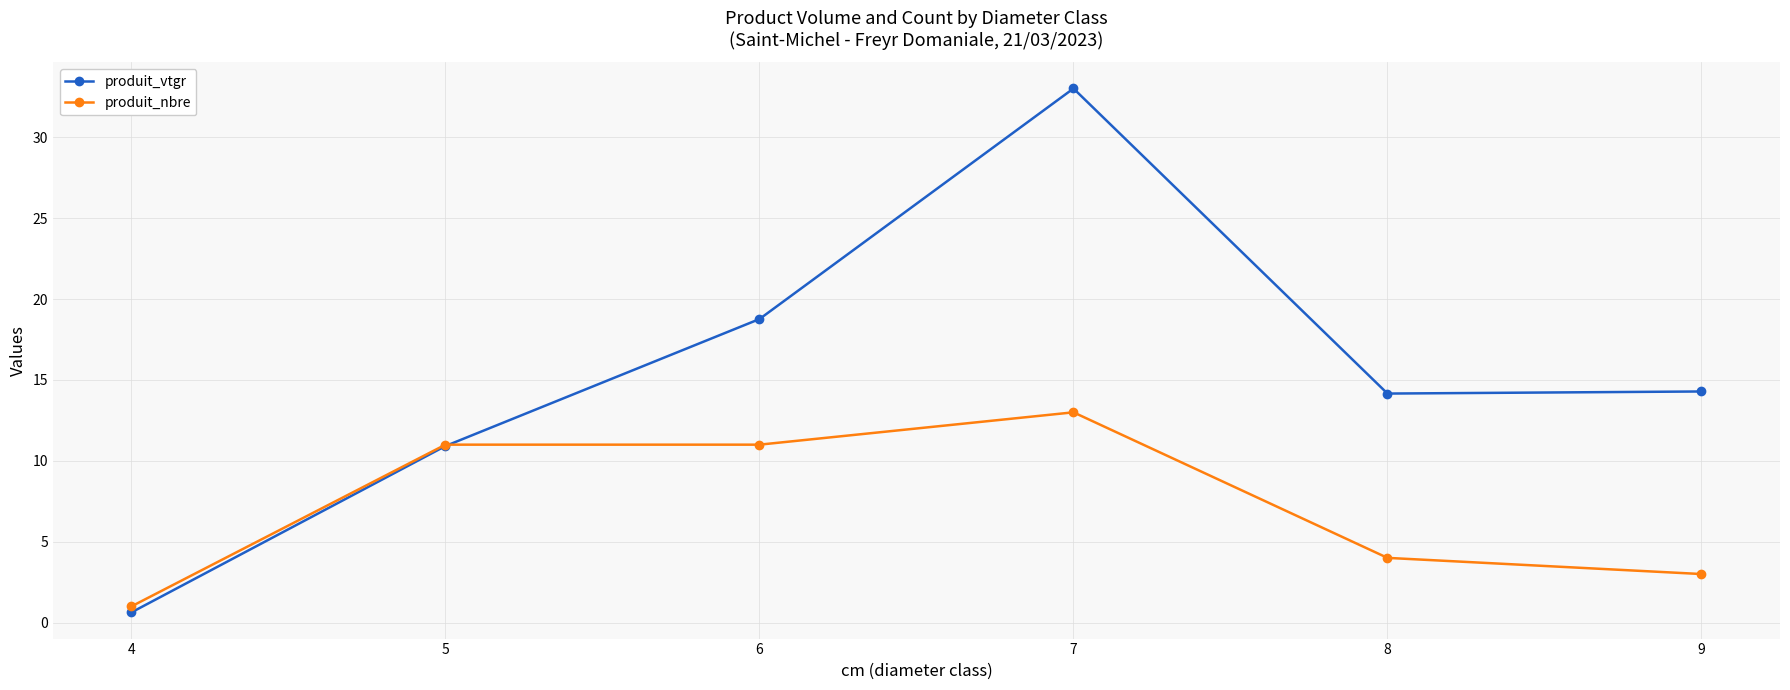

Does the chart have visible grid lines?

Yes